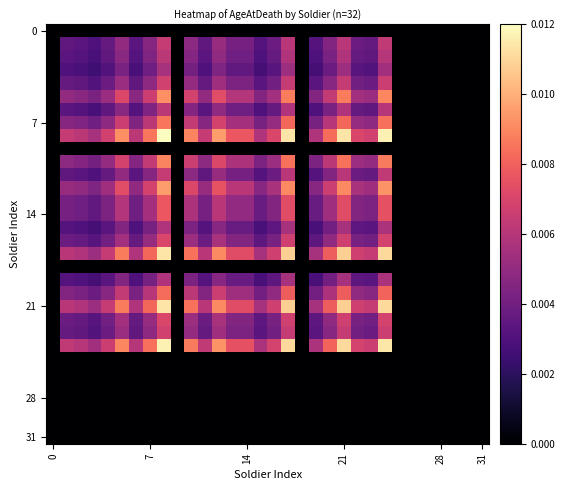

Count the number of data series in this chart.

32